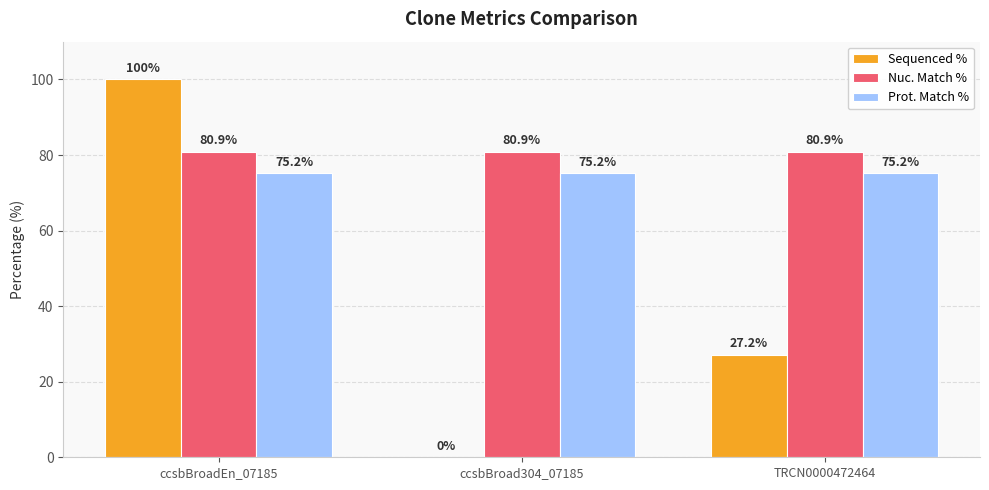

How many groups of bars are there?

3